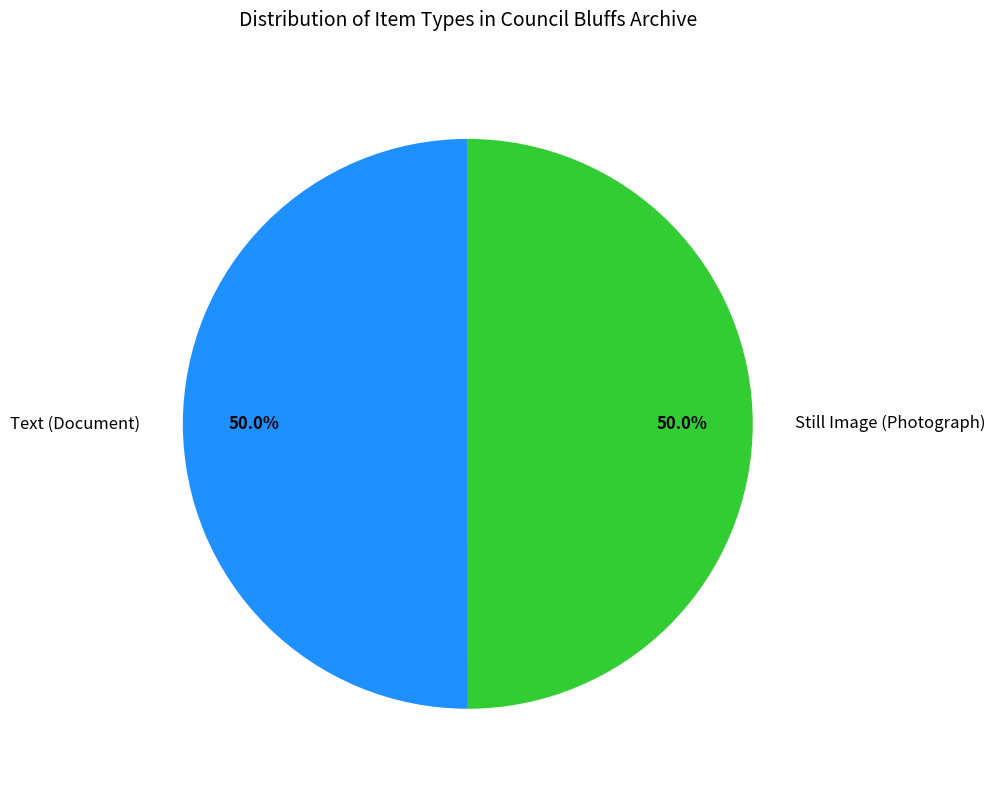

Is it true that Text (Document) is 59% of the pie?

False